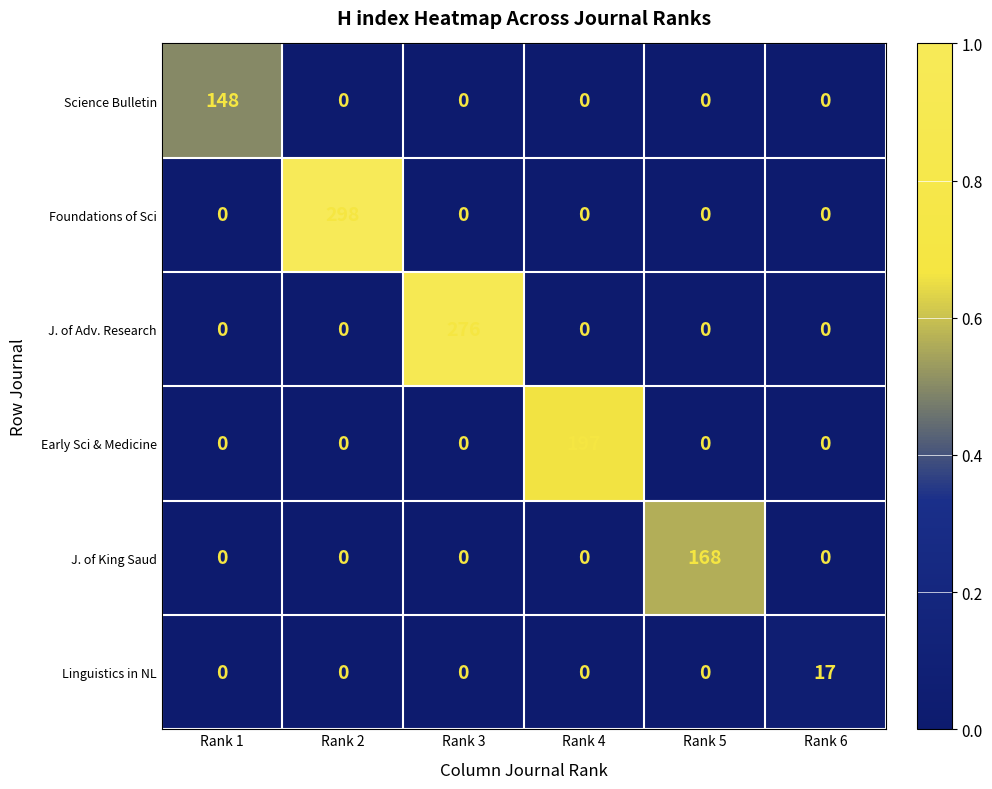

List the series in order of their peak value, lowest first.

Linguistics in NL, Science Bulletin, J. of King Saud, Early Sci & Medicine, J. of Adv. Research, Foundations of Sci